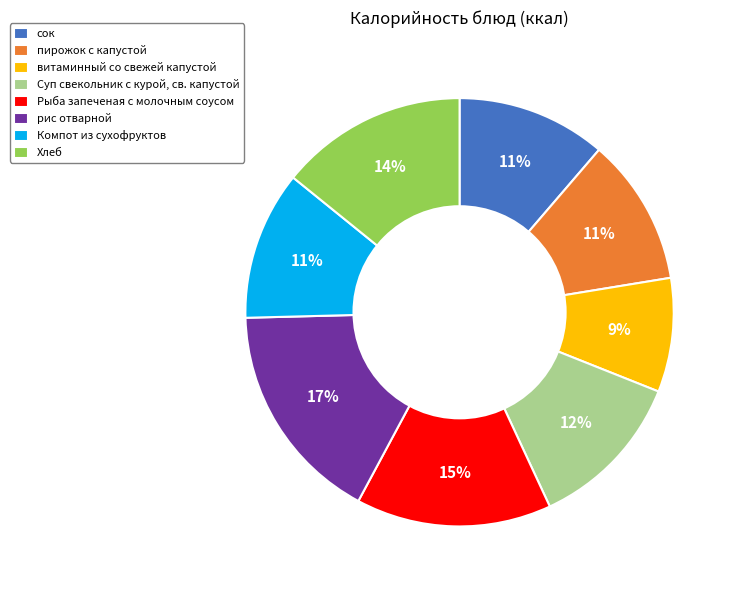

What is the smallest slice in the pie chart?

витаминный со свежей капустой